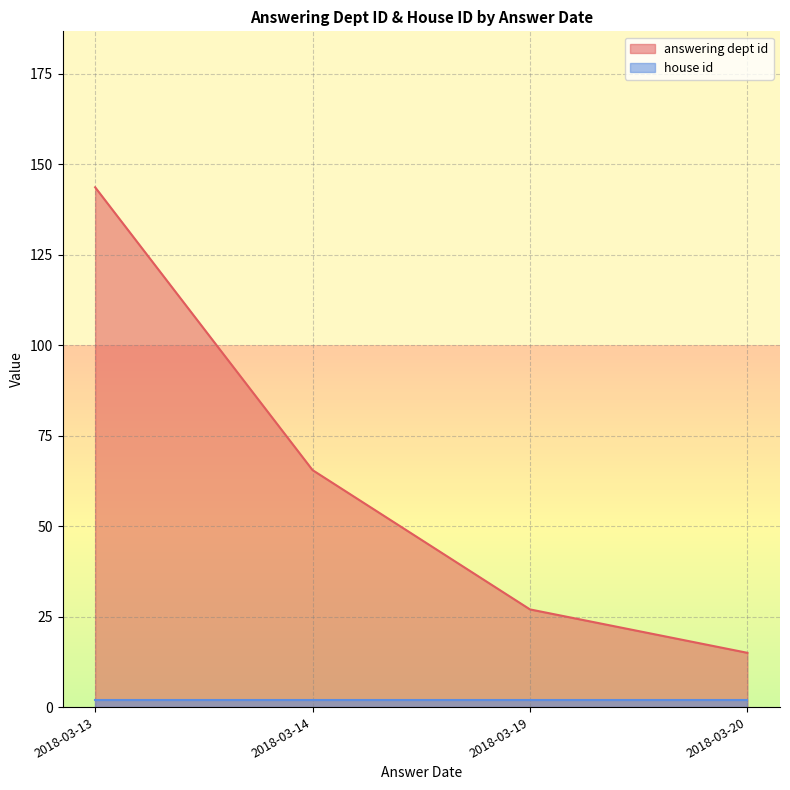

The answering dept id series shows 29 at 2018-03-14. True or false?

False